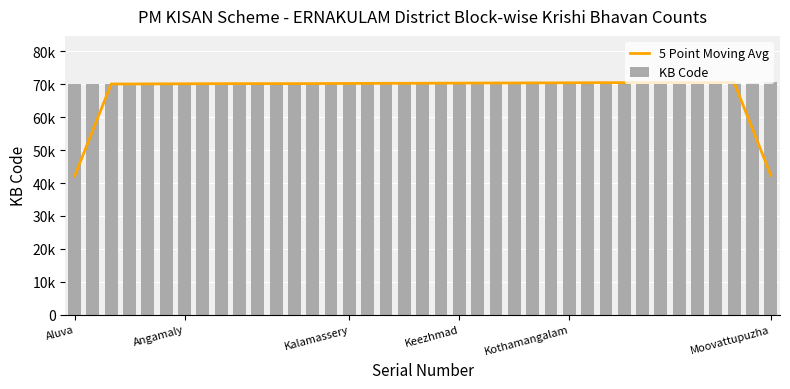

What is the value of the 5 Point Moving Avg bar at the 14th from the left?

70226.2